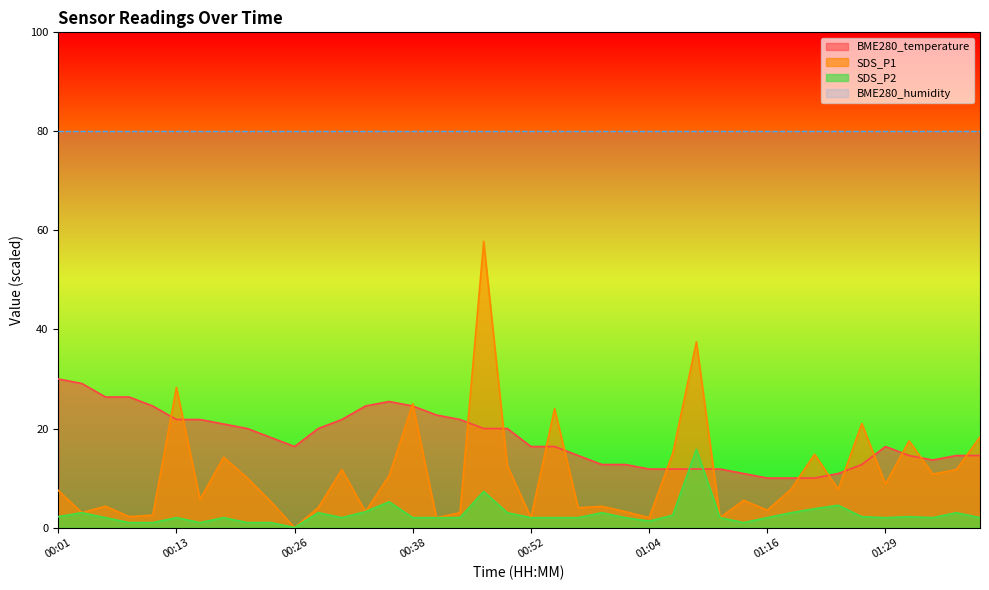

At which category is the sum across all series the highest?

00:46